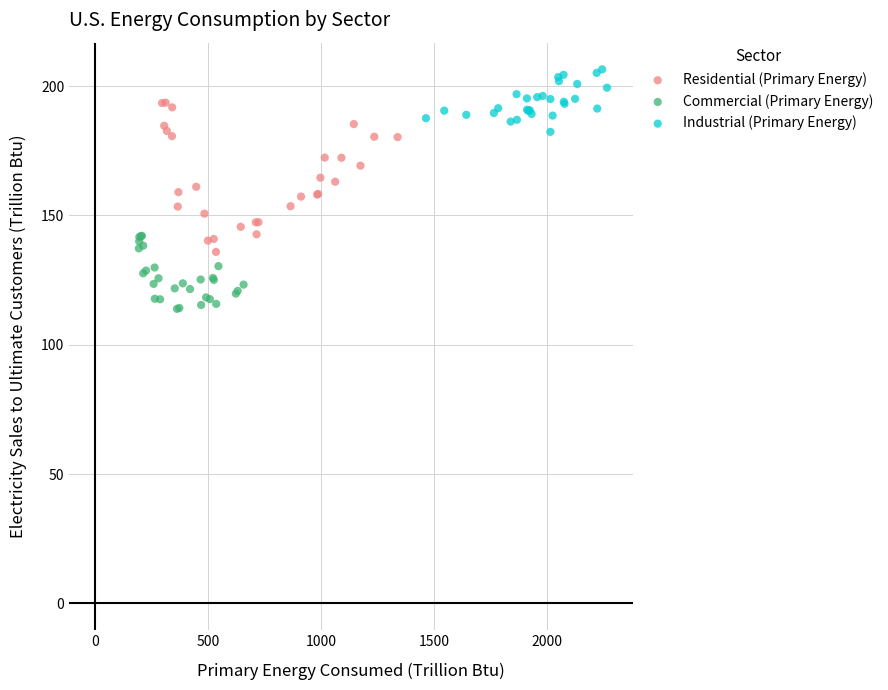

What are all the series names shown in the legend?

Residential (Primary Energy), Commercial (Primary Energy), Industrial (Primary Energy)